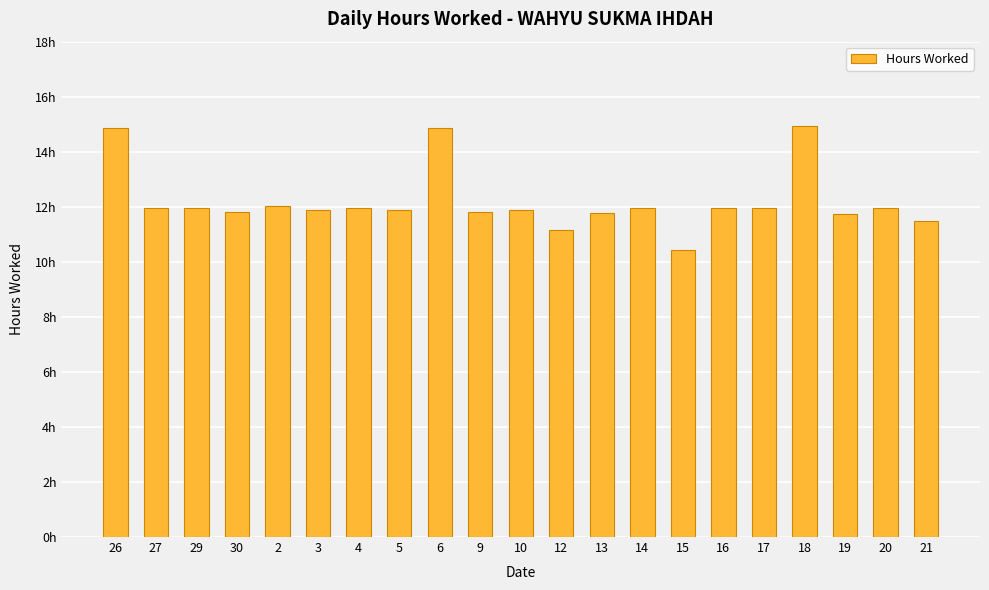

The value at 29 is 3.4. True or false?

False